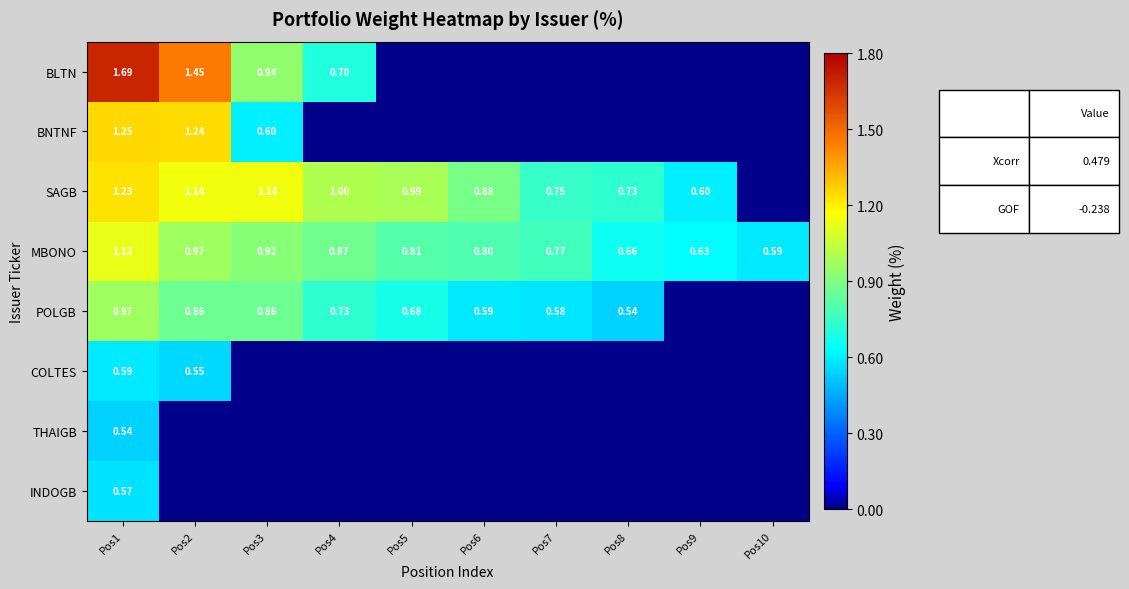

At Pos1, list the series in order from largest to smallest.

BLTN, BNTNF, SAGB, MBONO, POLGB, COLTES, INDOGB, THAIGB